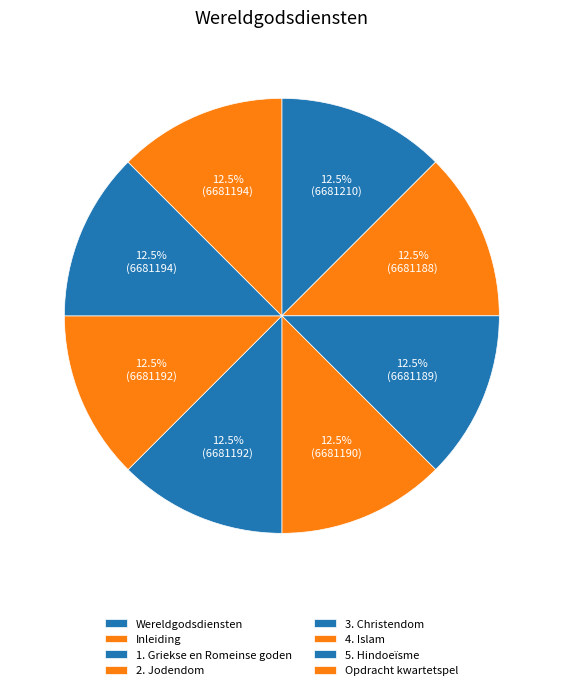

How many slices are in this pie chart?

8